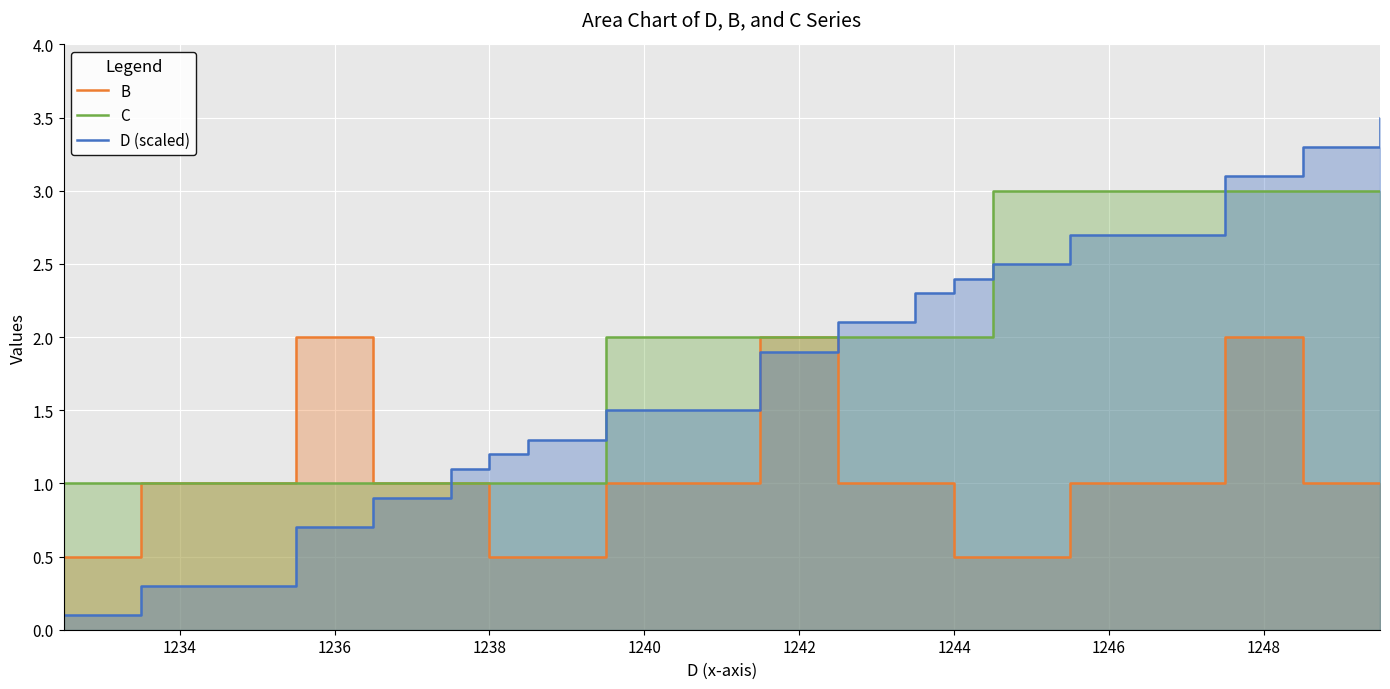

What is the highest value of the C series?

3.0